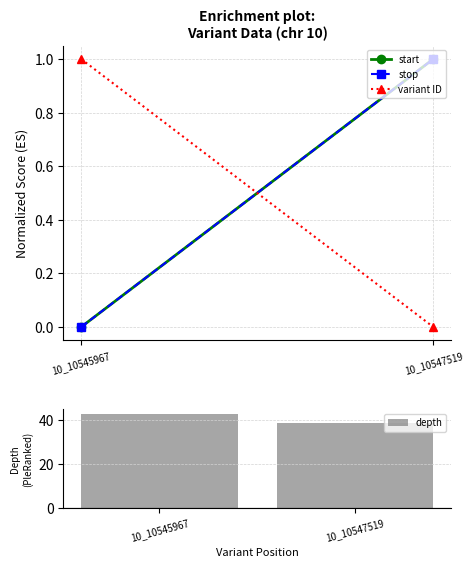

How many data points does each series have?

2